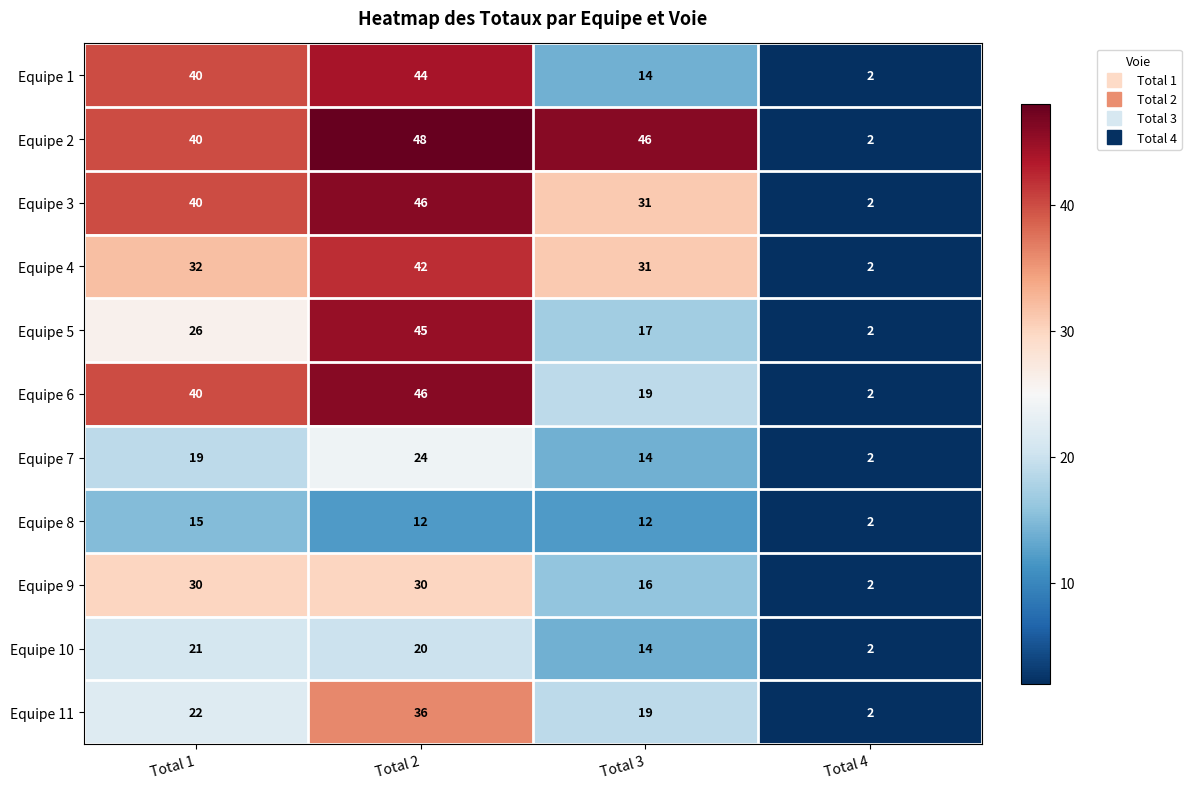

What is the sum of the Equipe 11 values at Total 3 and Total 2?

55